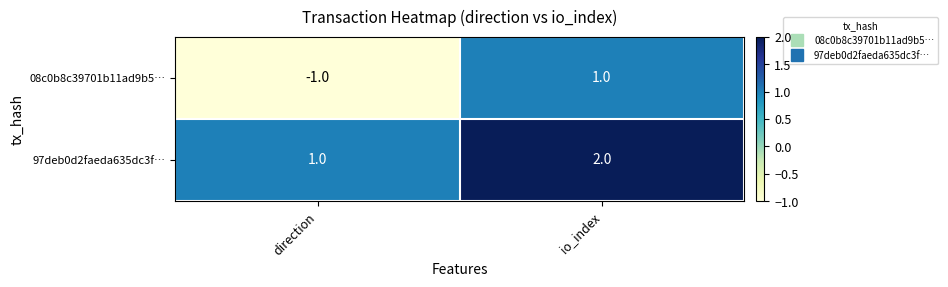

True or false: 08c0b8c39701b11ad9b5… has a value of -2 at direction.

False